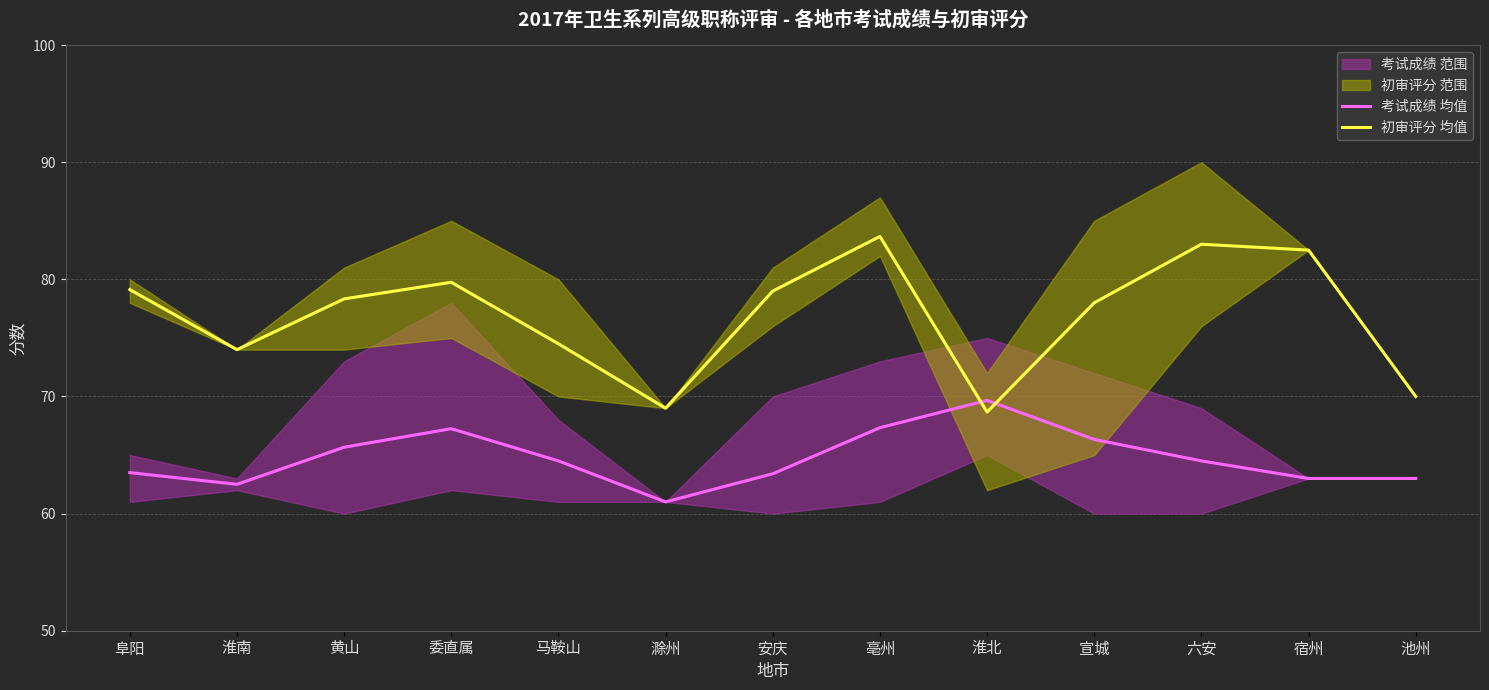

Is the value of 考试成绩 均值 at 六安 greater than the value of 初审评分 均值 at 委直属?

No